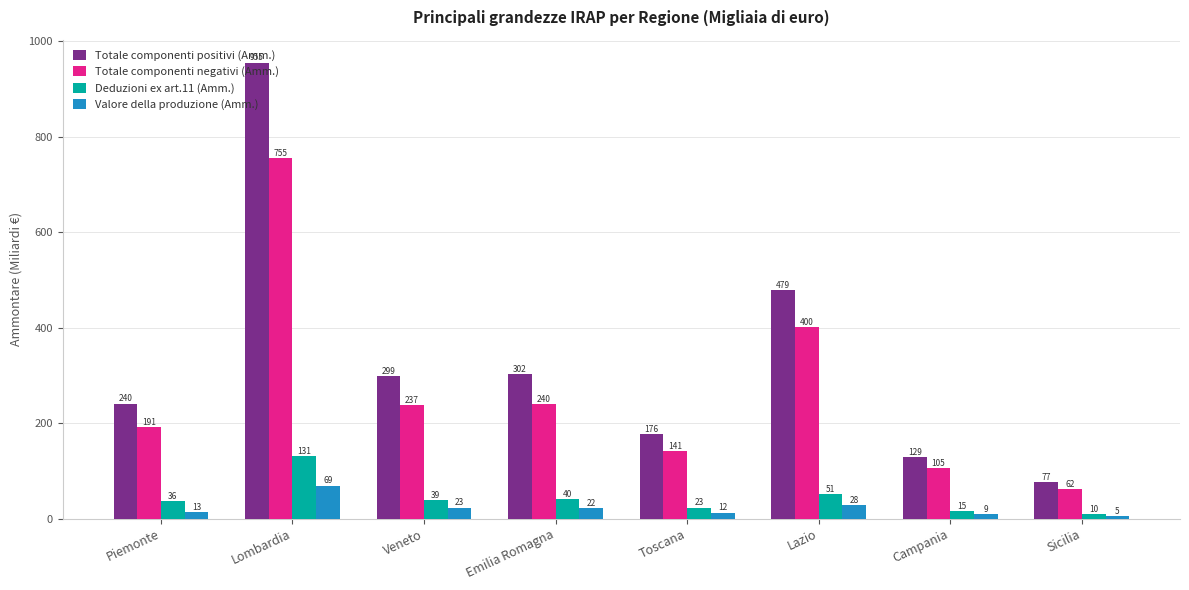

Which series has the widest spread of values?

Totale componenti positivi (Amm.)